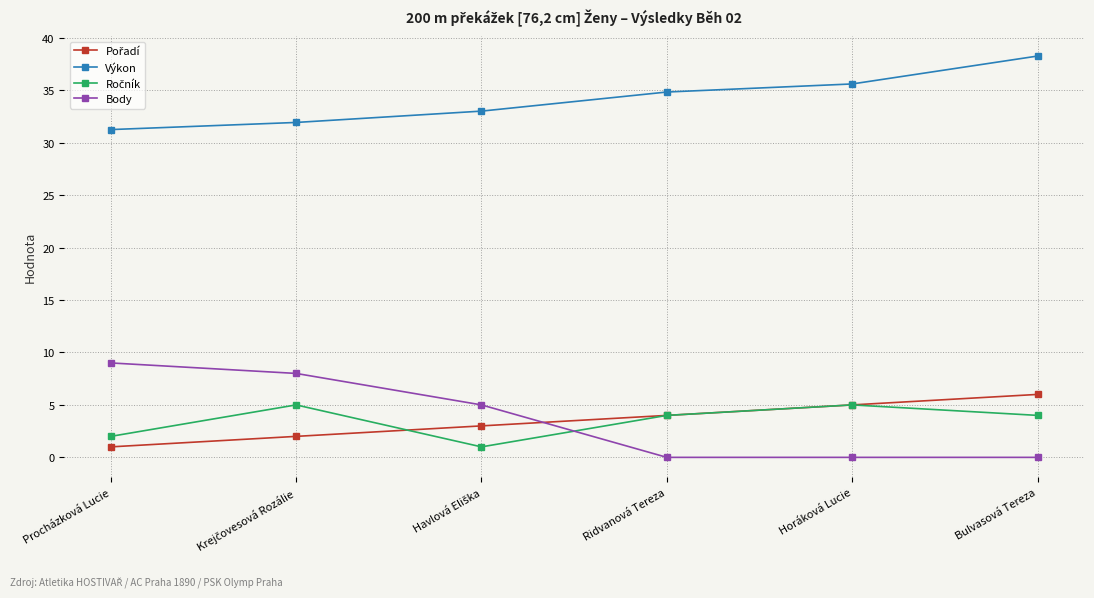

At which label does Body reach its peak?

Procházková Lucie